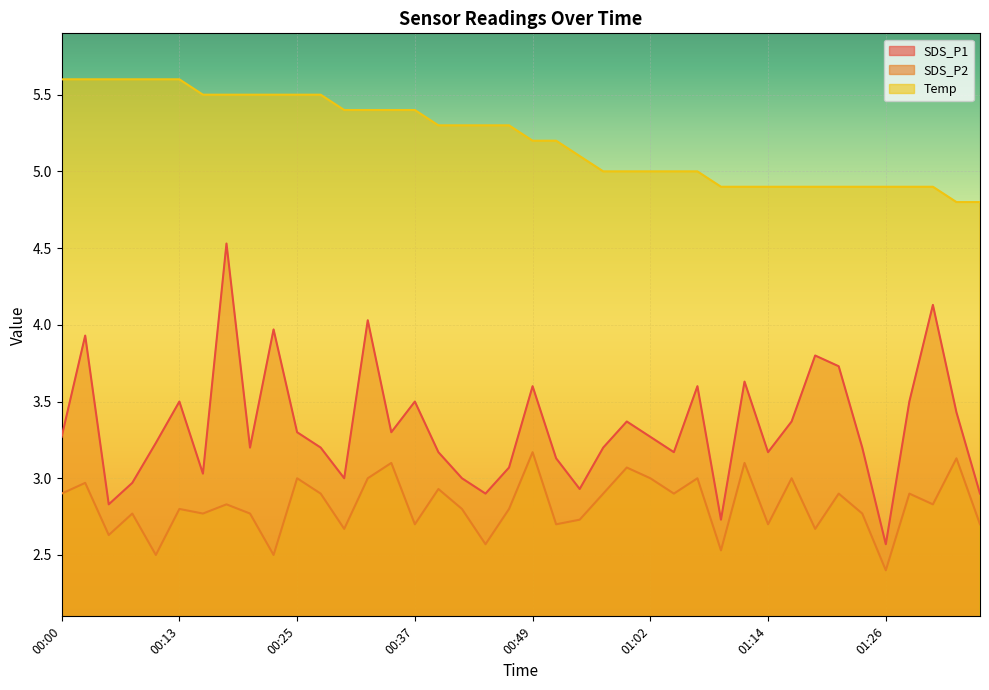

Is the value of SDS_P2 at 01:09 greater than the value of Temp at 00:52?

No